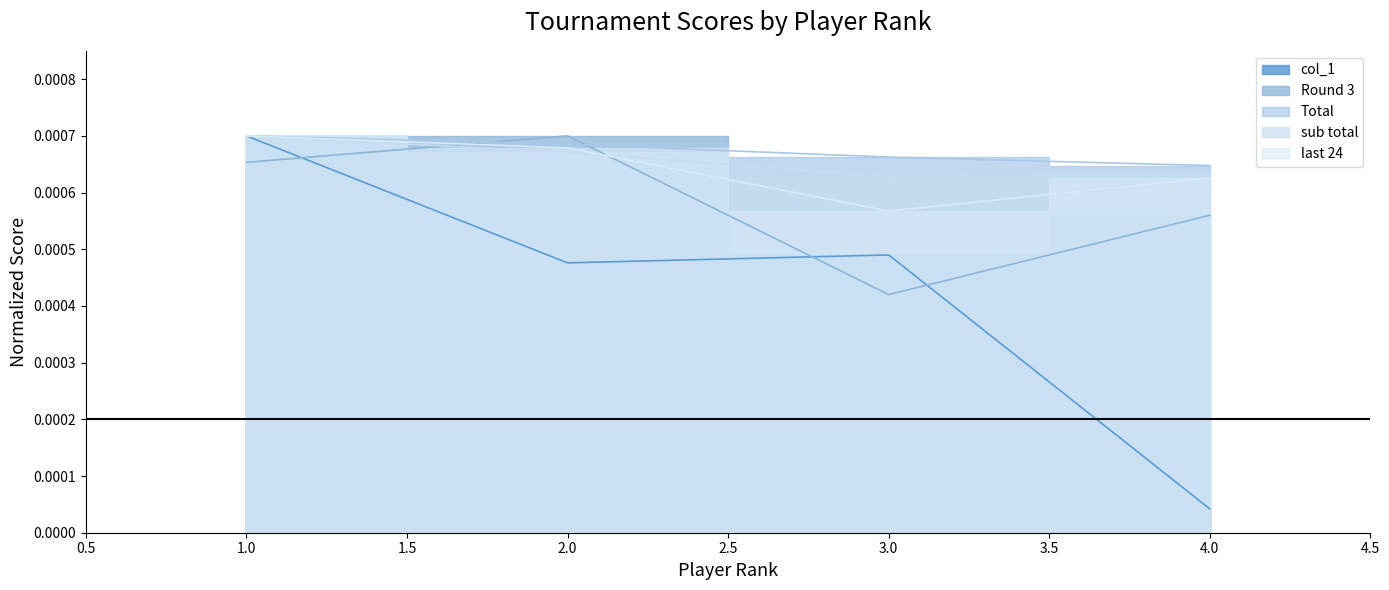

True or false: Total and col_1 cross at least once.

False